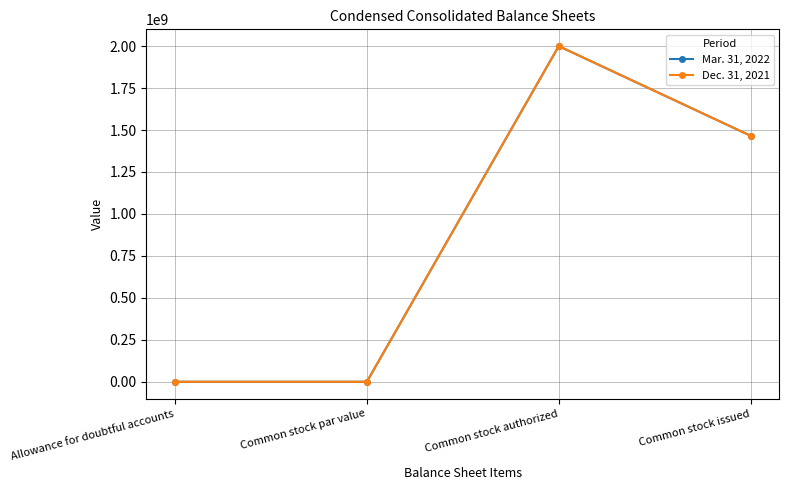

Rank the series by their average value, from highest to lowest.

Mar. 31, 2022, Dec. 31, 2021